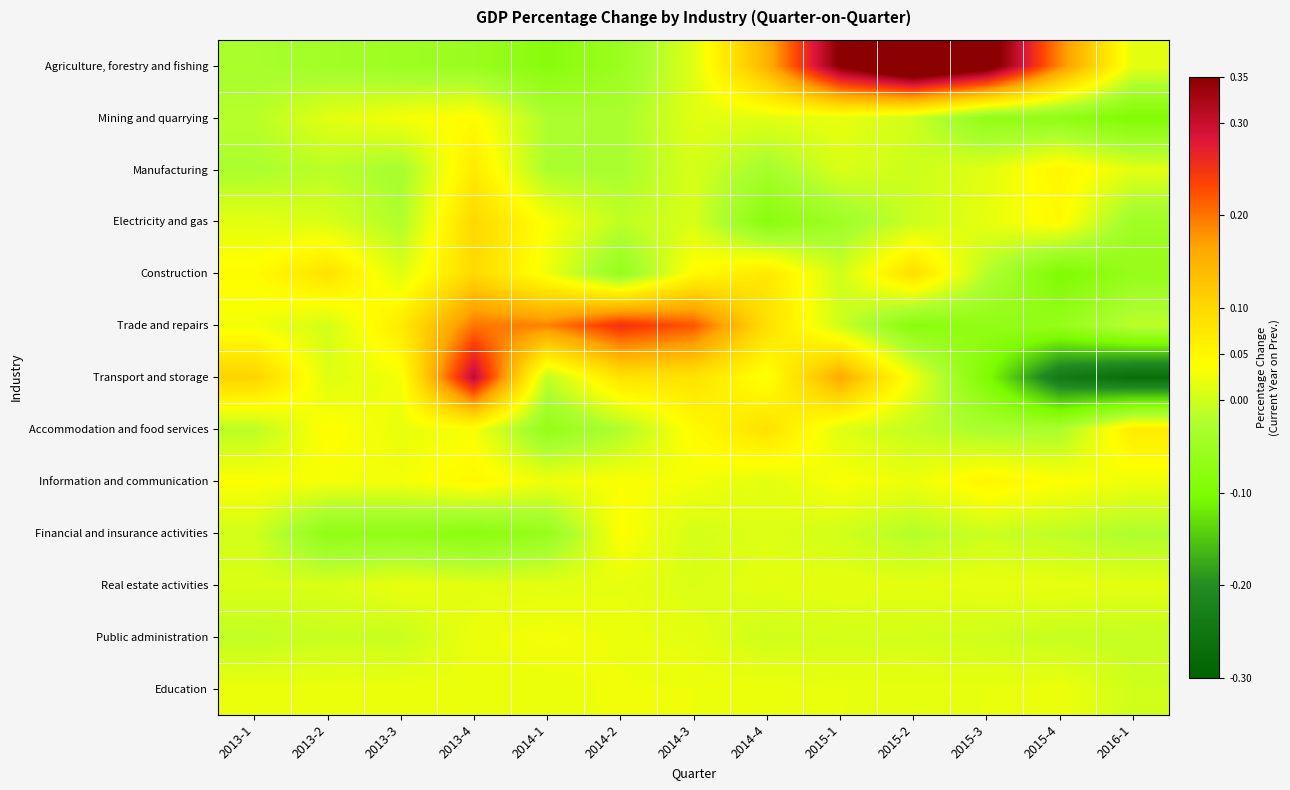

Reading right to left, list all the values displayed in this chart.

Agriculture, forestry and fishing: 2016-1=0.0	2015-4=0.2	2015-3=0.4	2015-2=0.4	2015-1=0.4	2014-4=0.1	2014-3=0.0	2014-2=-0.1	2014-1=-0.1	2013-4=-0.1	2013-3=-0.1	2013-2=-0.0	2013-1=-0.0
Mining and quarrying: 2016-1=-0.1	2015-4=-0.1	2015-3=-0.1	2015-2=-0.0	2015-1=0.0	2014-4=0.0	2014-3=0.0	2014-2=-0.0	2014-1=-0.0	2013-4=0.0	2013-3=0.0	2013-2=0.0	2013-1=-0.0
Manufacturing: 2016-1=0.0	2015-4=0.1	2015-3=0.0	2015-2=-0.0	2015-1=0.0	2014-4=-0.0	2014-3=0.0	2014-2=-0.0	2014-1=-0.0	2013-4=0.1	2013-3=-0.0	2013-2=-0.0	2013-1=-0.0
Electricity and gas: 2016-1=-0.0	2015-4=0.0	2015-3=0.0	2015-2=-0.0	2015-1=-0.0	2014-4=-0.1	2014-3=0.0	2014-2=-0.0	2014-1=0.0	2013-4=0.1	2013-3=-0.0	2013-2=0.0	2013-1=0.0
Construction: 2016-1=-0.1	2015-4=-0.1	2015-3=-0.0	2015-2=0.1	2015-1=0.0	2014-4=0.1	2014-3=0.0	2014-2=-0.1	2014-1=0.0	2013-4=0.1	2013-3=0.0	2013-2=0.1	2013-1=0.0
Trade and repairs: 2016-1=-0.0	2015-4=-0.1	2015-3=-0.1	2015-2=-0.1	2015-1=-0.0	2014-4=0.1	2014-3=0.2	2014-2=0.3	2014-1=0.2	2013-4=0.2	2013-3=0.1	2013-2=0.0	2013-1=0.0
Transport and storage: 2016-1=-0.3	2015-4=-0.2	2015-3=-0.1	2015-2=0.0	2015-1=0.2	2014-4=0.0	2014-3=0.1	2014-2=0.1	2014-1=-0.0	2013-4=0.3	2013-3=0.0	2013-2=0.0	2013-1=0.1
Accommodation and food services: 2016-1=0.1	2015-4=-0.0	2015-3=-0.0	2015-2=-0.0	2015-1=0.0	2014-4=0.1	2014-3=0.0	2014-2=-0.0	2014-1=-0.1	2013-4=0.0	2013-3=0.0	2013-2=0.0	2013-1=-0.0
Information and communication: 2016-1=0.0	2015-4=0.0	2015-3=0.1	2015-2=0.0	2015-1=0.0	2014-4=0.0	2014-3=0.0	2014-2=0.0	2014-1=0.0	2013-4=0.1	2013-3=0.0	2013-2=0.0	2013-1=0.0
Financial and insurance activities: 2016-1=-0.0	2015-4=-0.0	2015-3=-0.0	2015-2=-0.0	2015-1=0.0	2014-4=0.0	2014-3=0.0	2014-2=0.0	2014-1=-0.1	2013-4=-0.1	2013-3=-0.1	2013-2=-0.1	2013-1=0.0
Real estate activities: 2016-1=0.0	2015-4=0.0	2015-3=0.0	2015-2=0.0	2015-1=0.0	2014-4=0.0	2014-3=0.0	2014-2=0.0	2014-1=0.0	2013-4=0.0	2013-3=0.0	2013-2=0.0	2013-1=0.0
Public administration: 2016-1=-0.0	2015-4=-0.0	2015-3=0.0	2015-2=0.0	2015-1=0.0	2014-4=0.0	2014-3=0.0	2014-2=0.0	2014-1=0.0	2013-4=0.0	2013-3=-0.0	2013-2=-0.0	2013-1=-0.0
Education: 2016-1=0.0	2015-4=0.0	2015-3=0.0	2015-2=0.0	2015-1=0.0	2014-4=0.0	2014-3=0.0	2014-2=0.0	2014-1=0.0	2013-4=0.0	2013-3=0.0	2013-2=0.0	2013-1=0.0